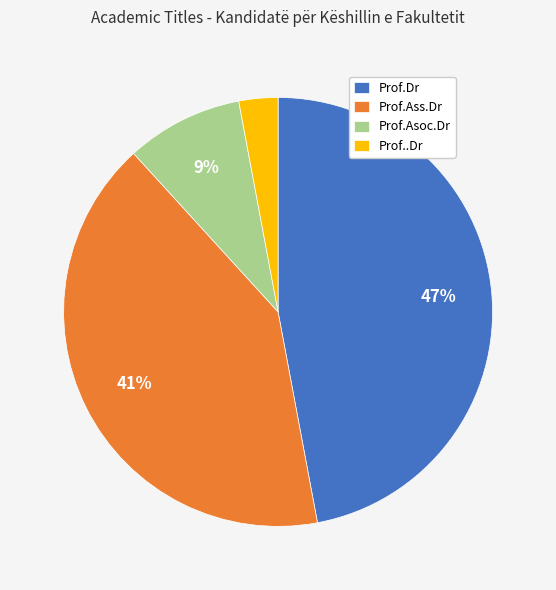

How many segments does this pie chart have?

4